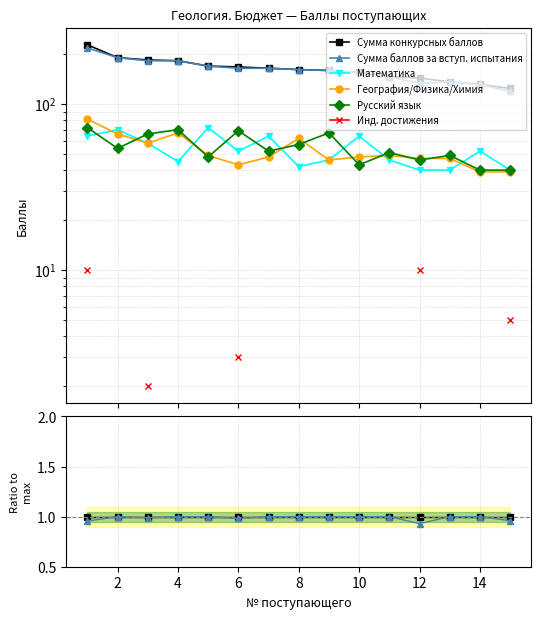

What are all the series names shown in the legend?

Сумма конкурсных баллов, Сумма баллов за вступ. испытания, Математика, География/Физика/Химия, Русский язык, Инд. достижения